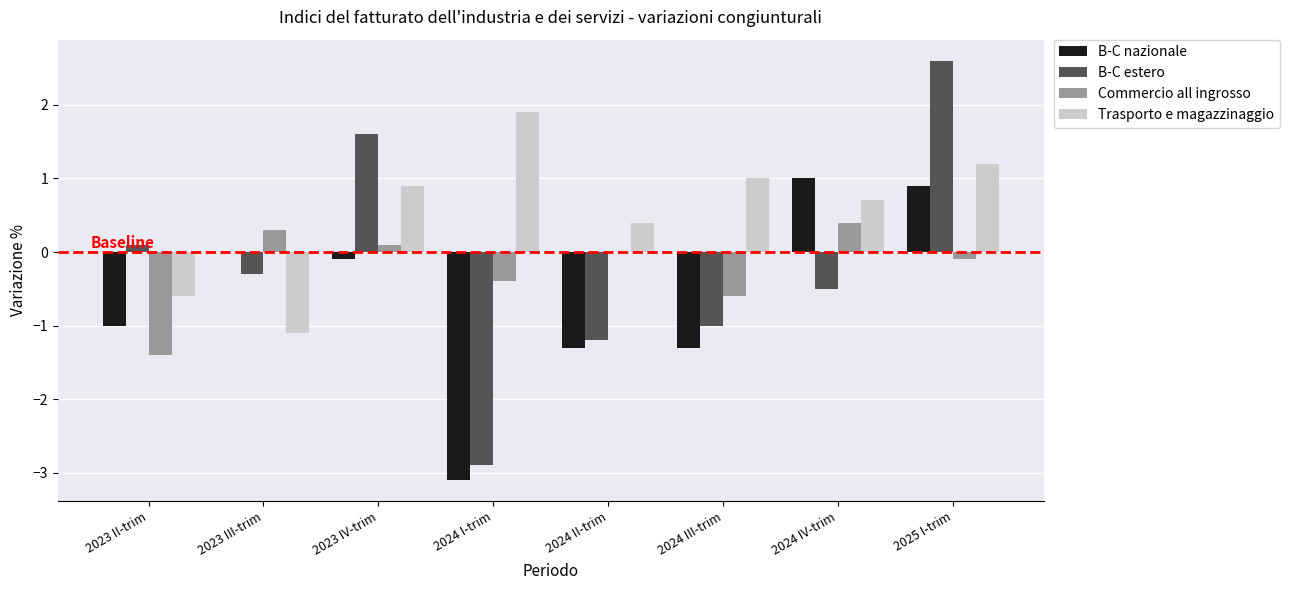

How many data points in Trasporto e magazzinaggio are above 0?

6